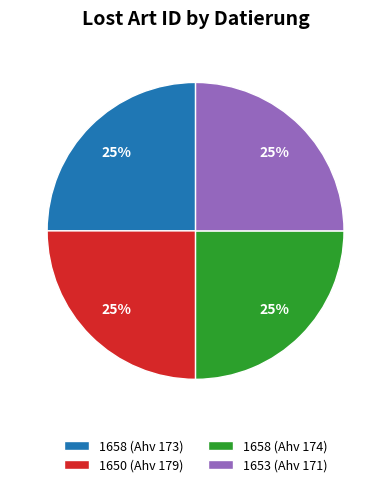

To the nearest percent, what percentage of the pie is 1658 (Ahv 174)?

25%